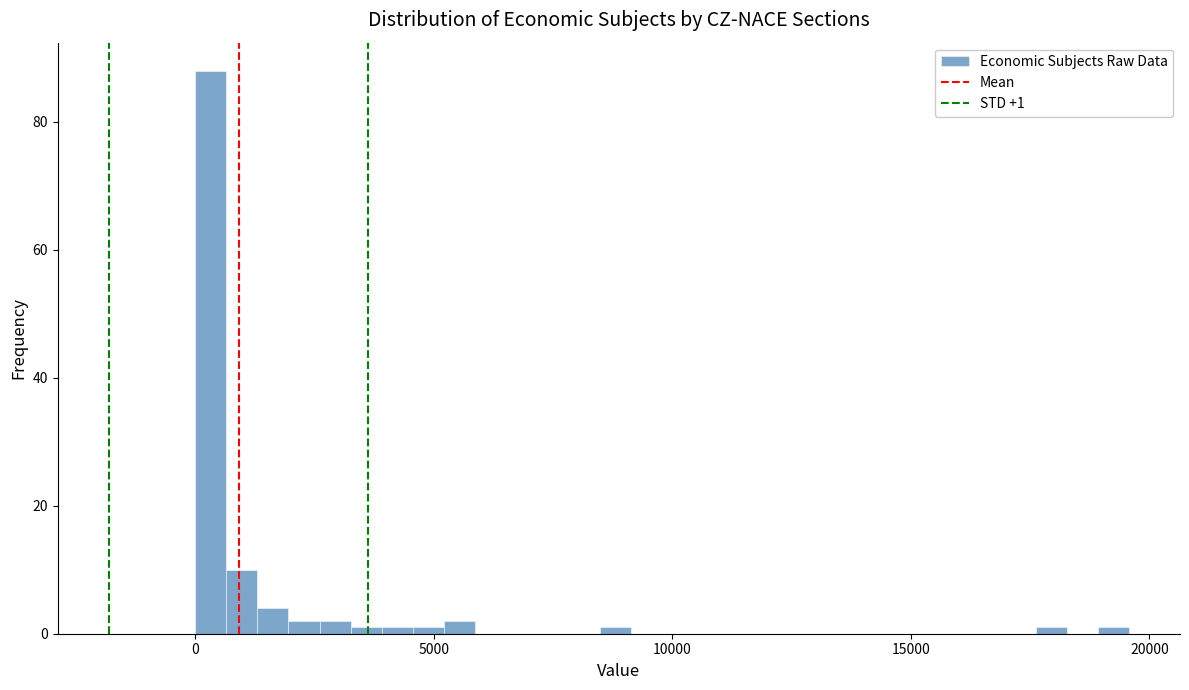

Read against the x-axis, roughly where is the centre of the tallest bar?

500